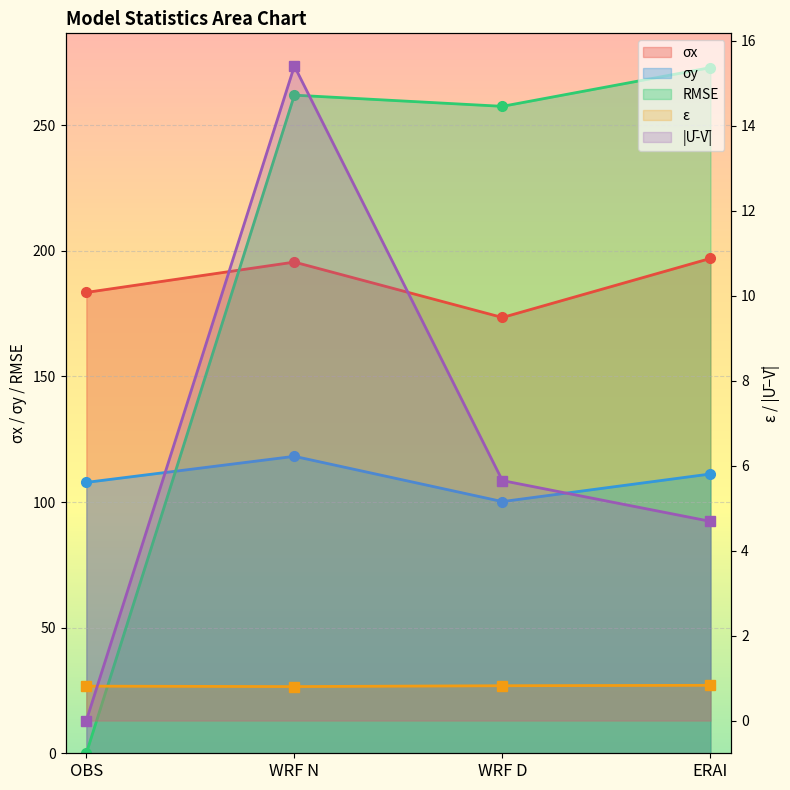

True or false: σy and RMSE intersect in this chart.

True